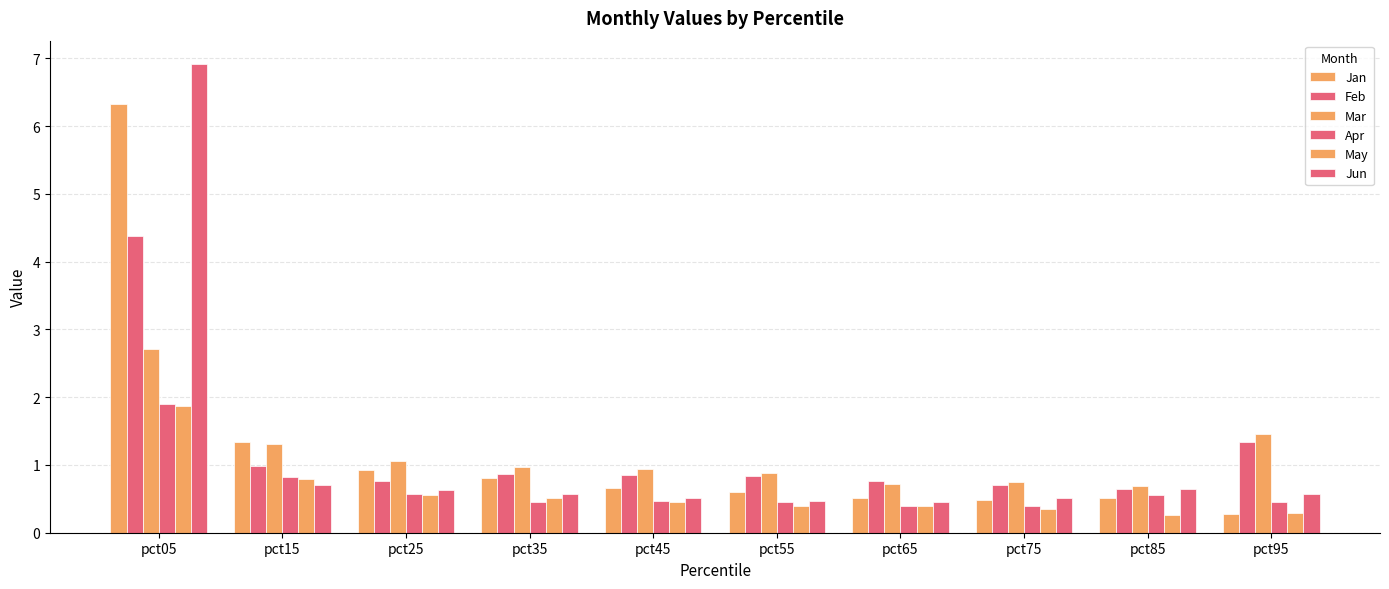

Between pct25 and pct75, which is larger?

pct25